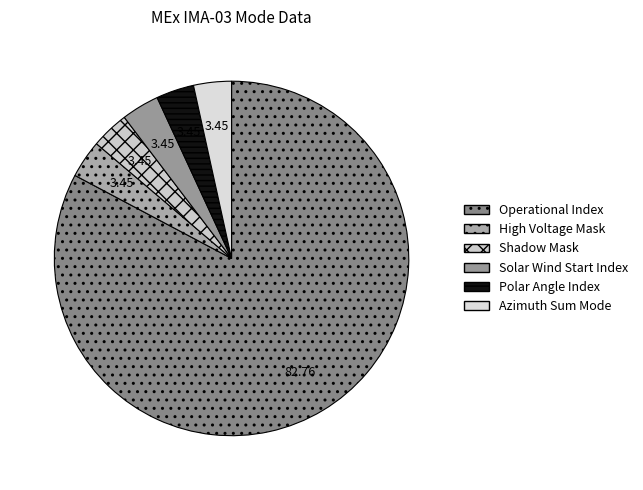

How many slices are in this pie chart?

6